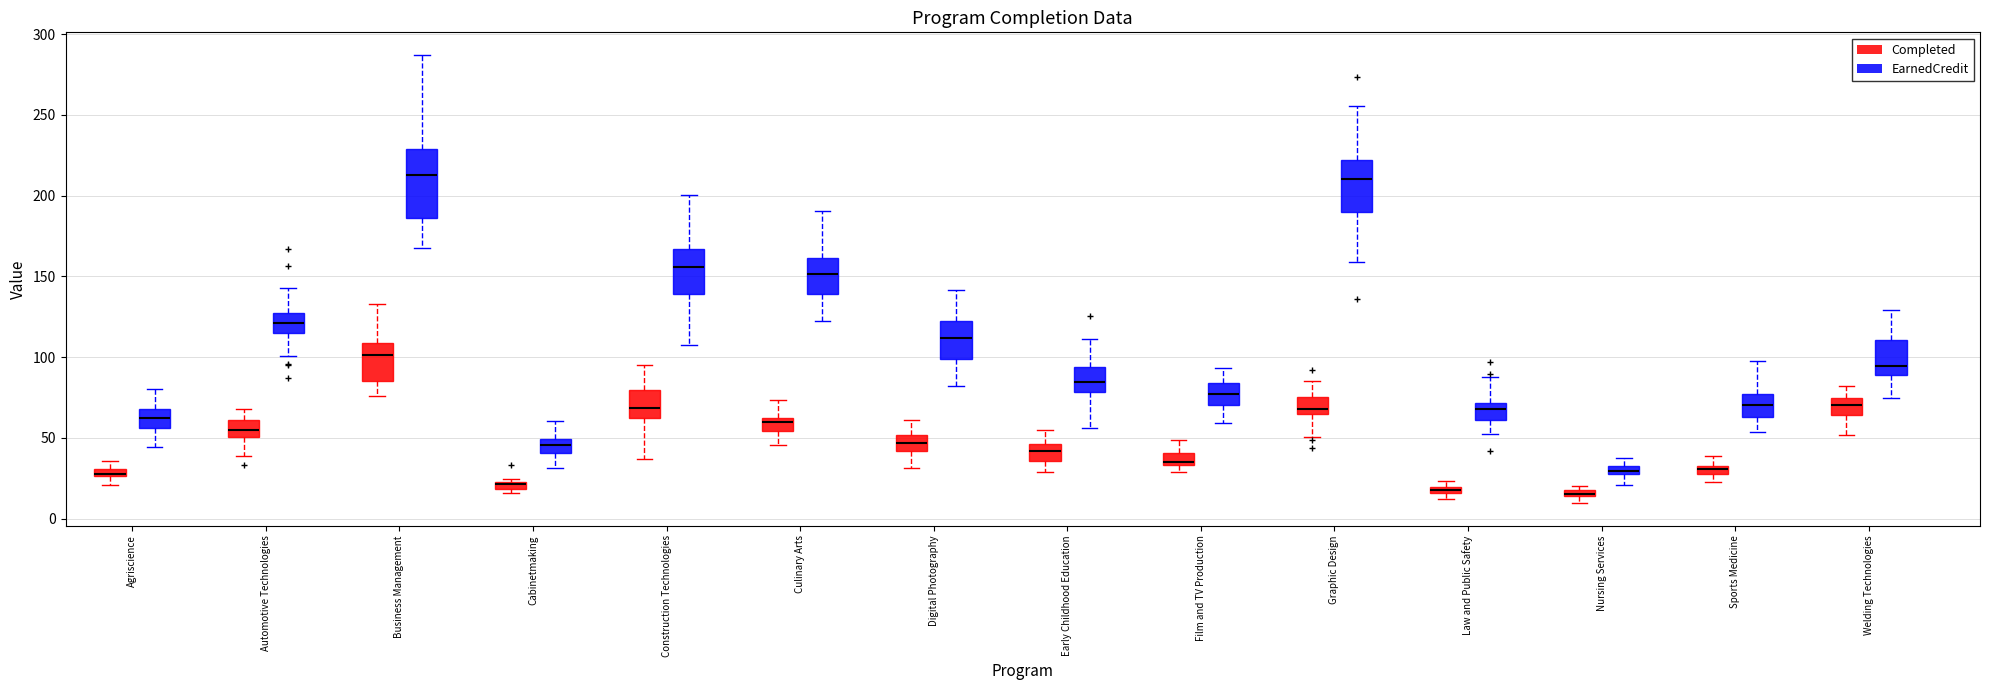

Where is the lower edge of the box for Graphic Design (EarnedCredit) on the y-axis? The values are not printed on the chart, so give them approximately, as read against the axis.

190